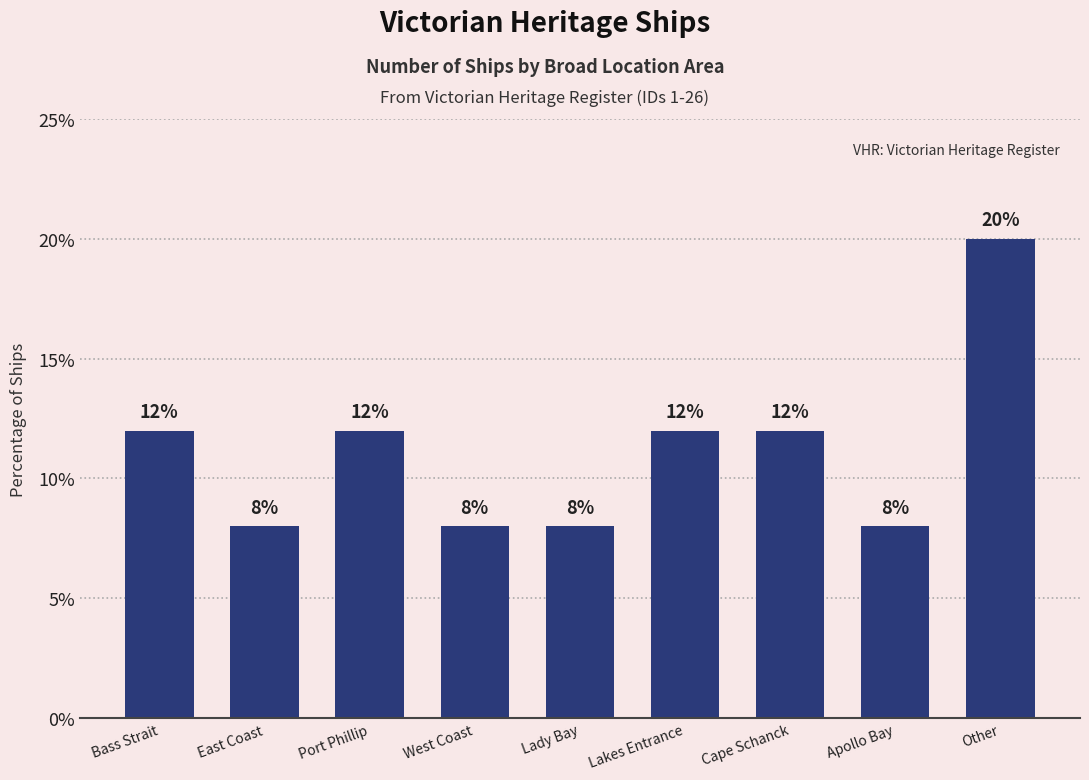

Count the values in the range 8 to 12.

8